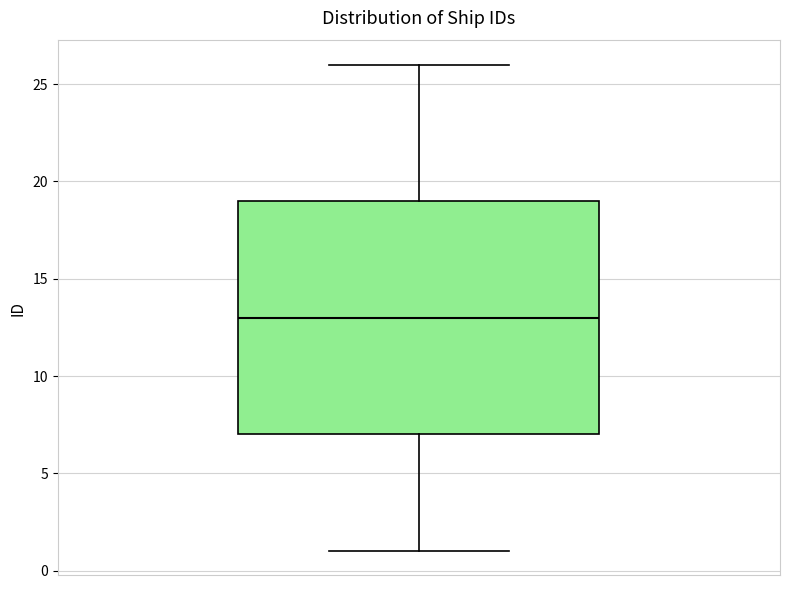

Transcribe this box plot: give where the median line is, the range the box spans, and where the two whiskers end, as read against the y-axis. The values are not printed on the chart, so give them approximately, as read against the axis.

median 13, box 7 to 19, whiskers 1 to 26